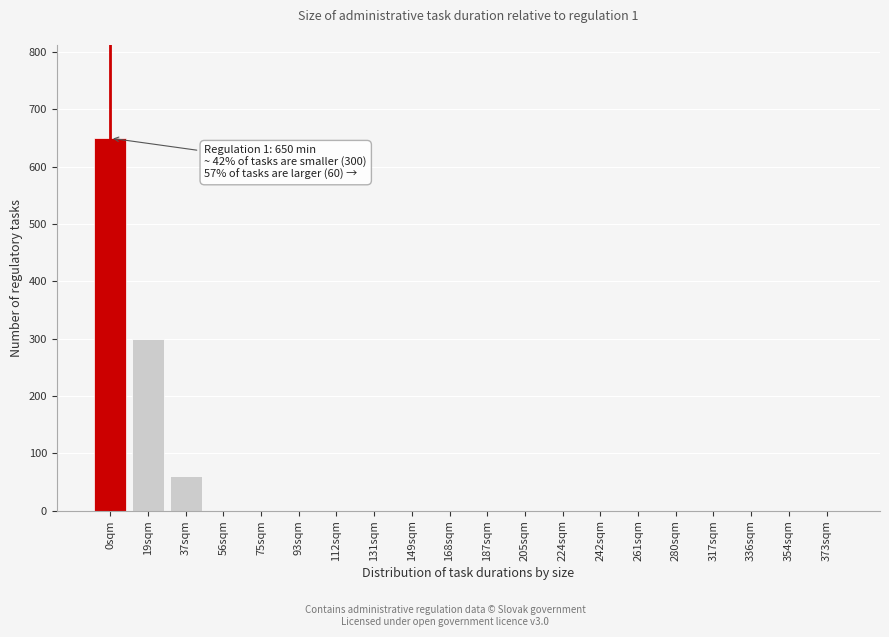

Reading right to left, extract all data points from this chart.

373sqm=0	354sqm=0	336sqm=0	317sqm=0	280sqm=0	261sqm=0	242sqm=0	224sqm=0	205sqm=0	187sqm=0	168sqm=0	149sqm=0	131sqm=0	112sqm=0	93sqm=0	75sqm=0	56sqm=0	37sqm=60	19sqm=300	0sqm=650